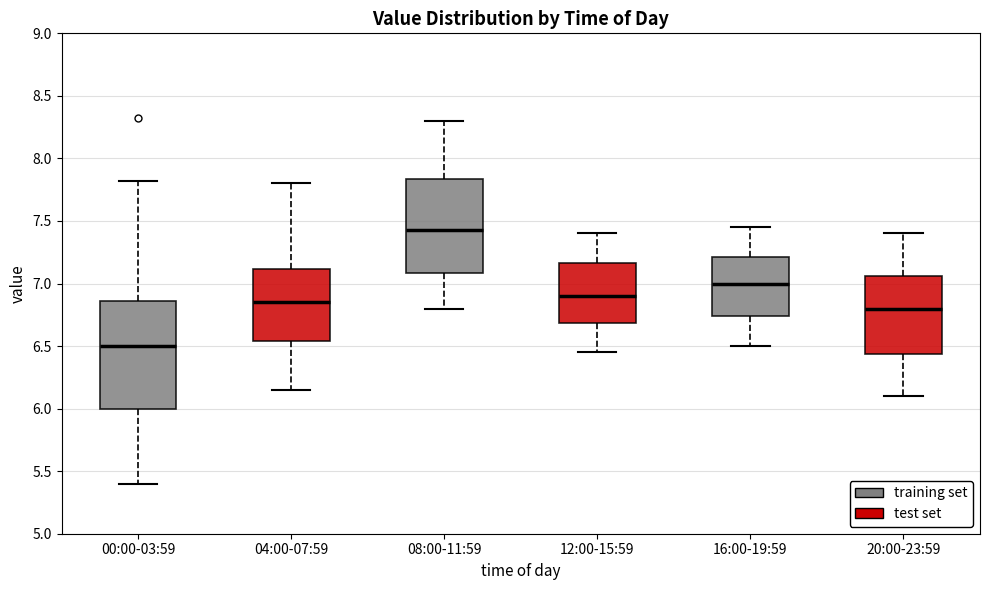

Reading left to right, read every box against the y-axis: the position of its median line, the range the box covers, and the ends of its whiskers. The values are not printed on the chart, so give them approximately, as read against the axis.

00:00-03:59: median 6.50, box 6.00 to 6.85, whiskers 5.40 to 7.80
04:00-07:59: median 6.85, box 6.55 to 7.10, whiskers 6.15 to 7.80
08:00-11:59: median 7.45, box 7.10 to 7.85, whiskers 6.80 to 8.30
12:00-15:59: median 6.90, box 6.70 to 7.15, whiskers 6.45 to 7.40
16:00-19:59: median 7.00, box 6.75 to 7.20, whiskers 6.50 to 7.45
20:00-23:59: median 6.80, box 6.45 to 7.05, whiskers 6.10 to 7.40